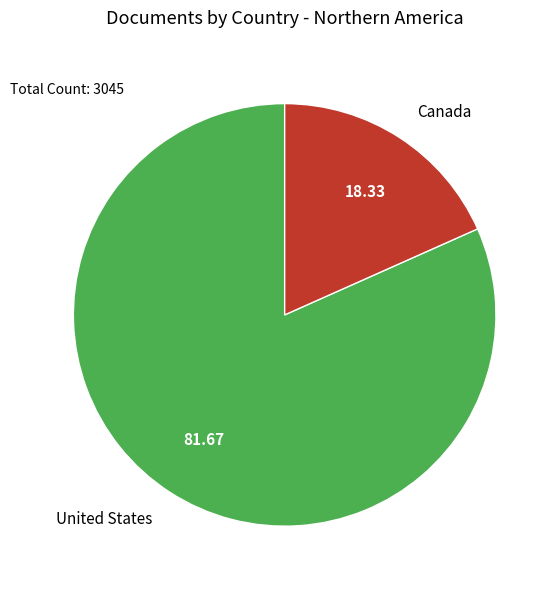

How many slices are in this pie chart?

2